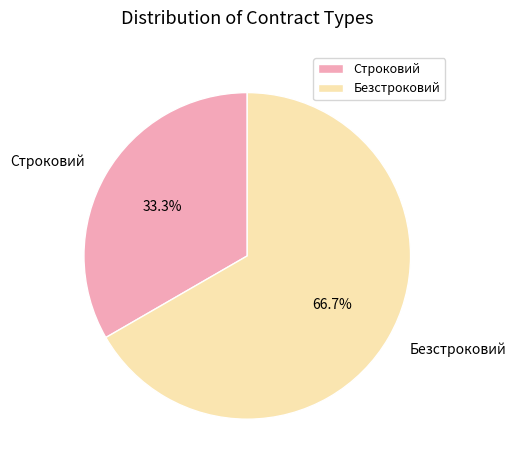

To the nearest percent, what is the difference between the largest and smallest slice percentages?

33%